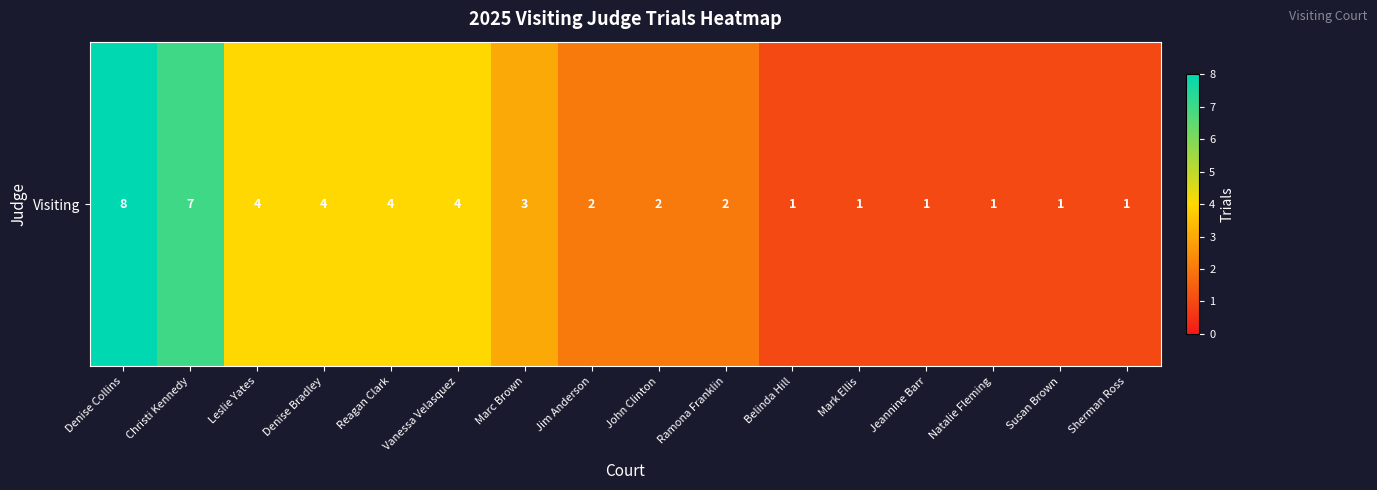

List the labels in order of value, largest first.

Denise Collins, Christi Kennedy, Leslie Yates, Denise Bradley, Reagan Clark, Vanessa Velasquez, Marc Brown, Jim Anderson, John Clinton, Ramona Franklin, Belinda Hill, Mark Ellis, Jeannine Barr, Natalie Fleming, Susan Brown, Sherman Ross